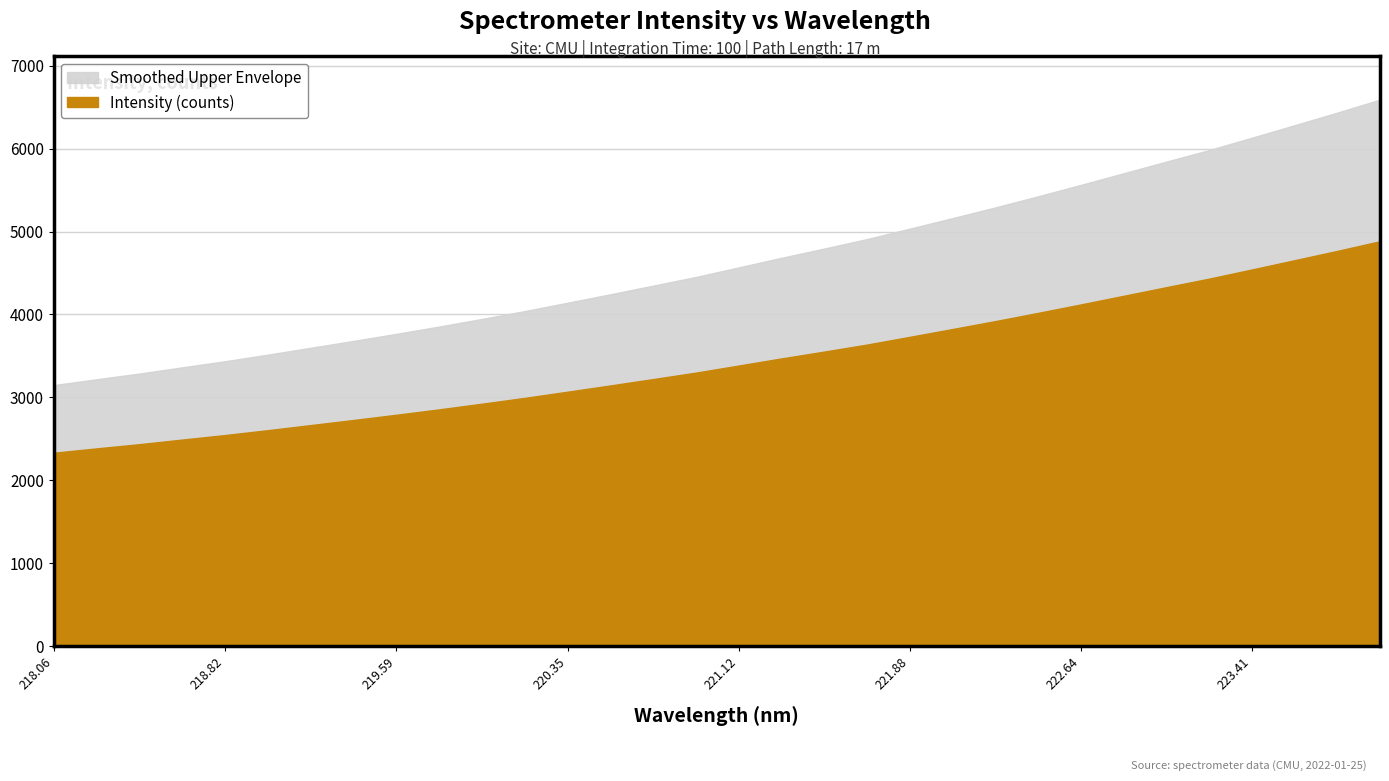

Reading right to left, list all the values displayed in this chart.

4883.4	4766.8	4654.4	4542.5	4432.1	4329.0	4224.9	4120.9	4019.1	3919.7	3824.3	3729.9	3636.8	3551.9	3469.4	3383.6	3298.2	3220.5	3143.4	3067.9	2993.2	2923.0	2854.8	2789.8	2726.7	2665.1	2603.9	2544.9	2490.4	2434.8	2383.9	2331.6